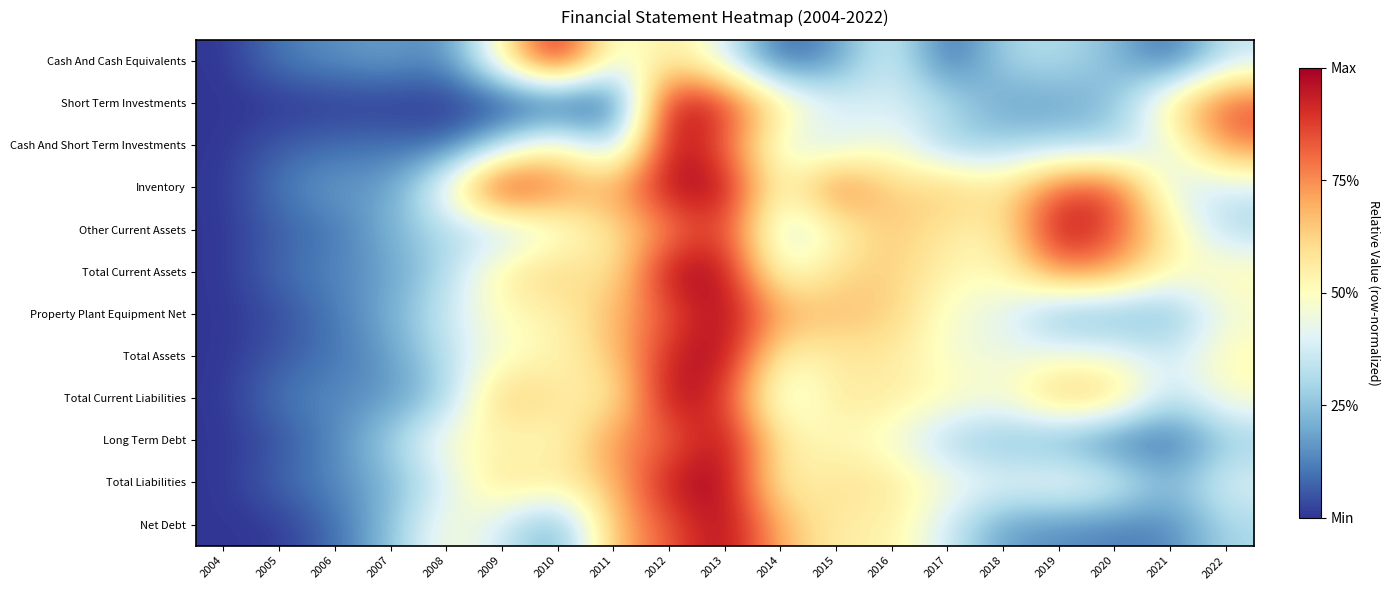

What is the difference between the highest and lowest values at 2020?

0.8